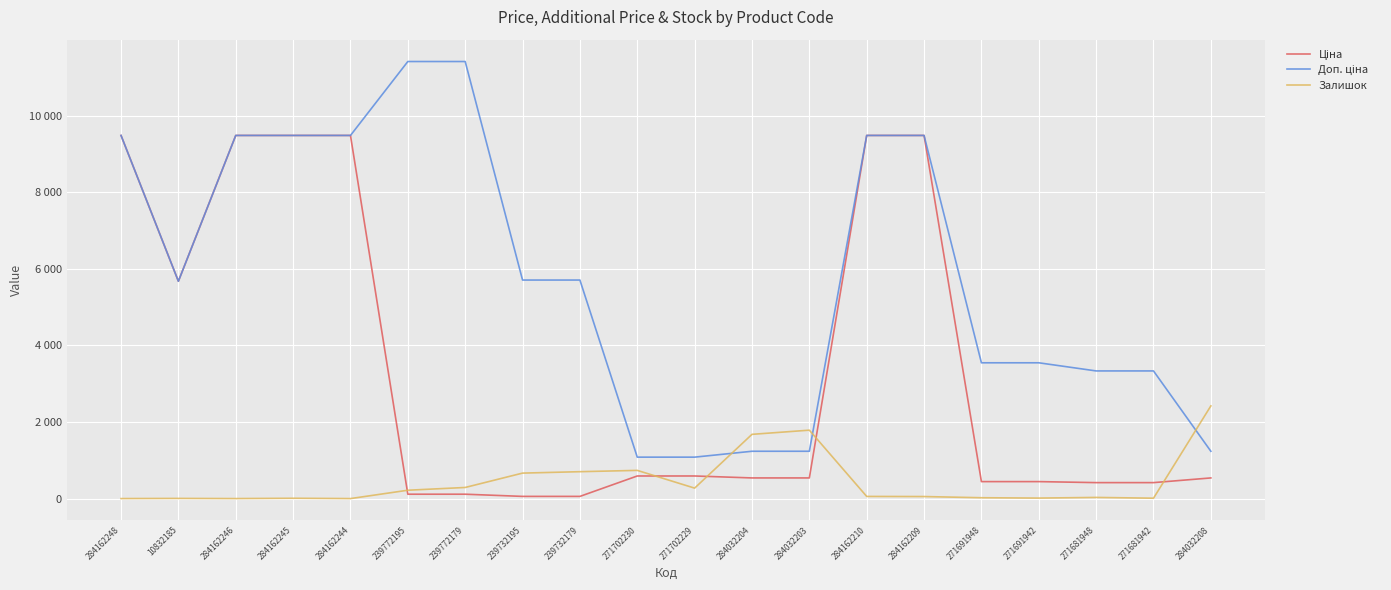

What is the difference between the Ціна values at 10832185 and 284162210?

3806.2